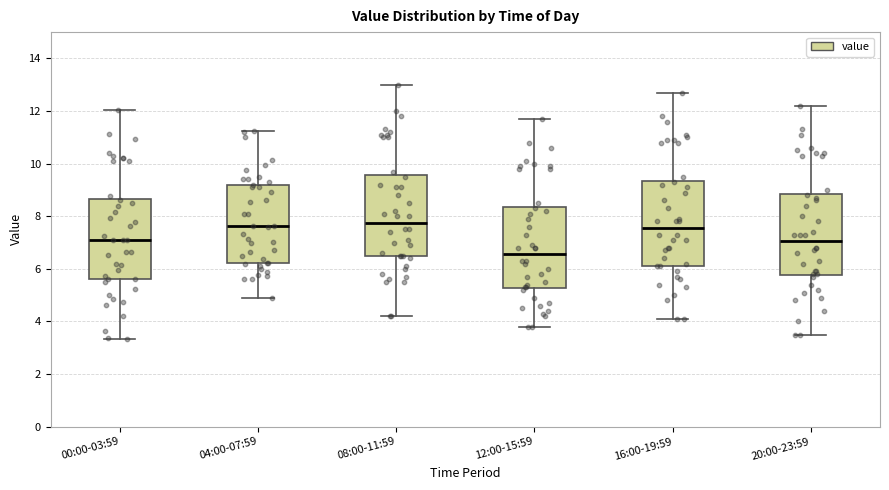

Where does the upper whisker of the box for 08:00-11:59 end on the y-axis? The values are not printed on the chart, so give them approximately, as read against the axis.

13.0